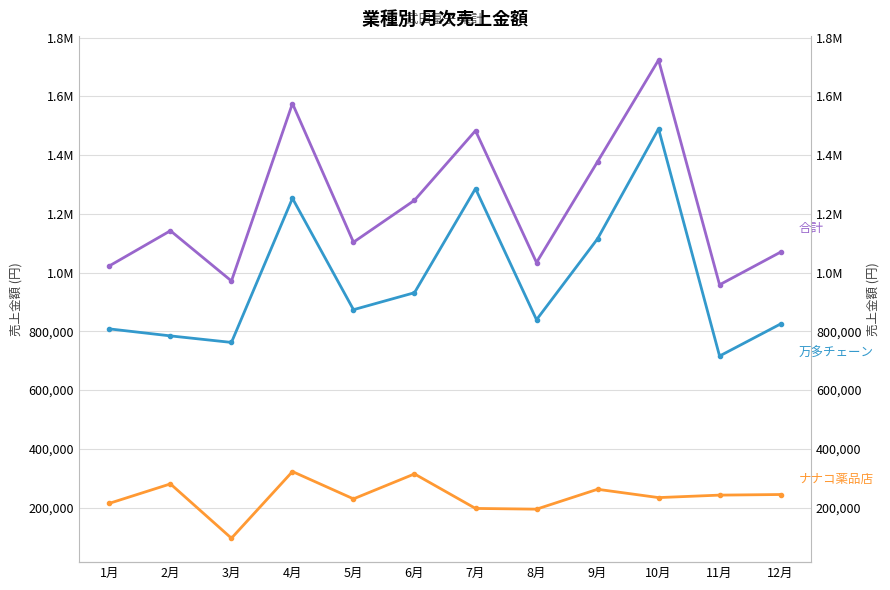

True or false: 万多チェーン and ナナコ薬品店 intersect in this chart.

False